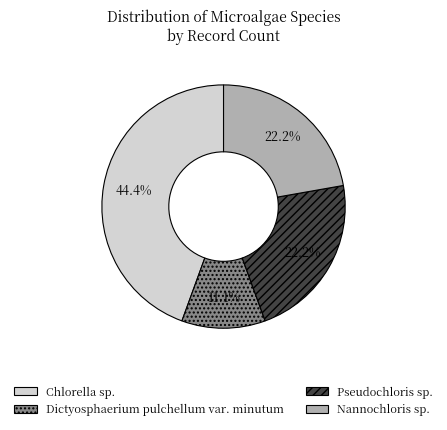

What percentage is NOT represented by Nannochloris sp.?

77.8%